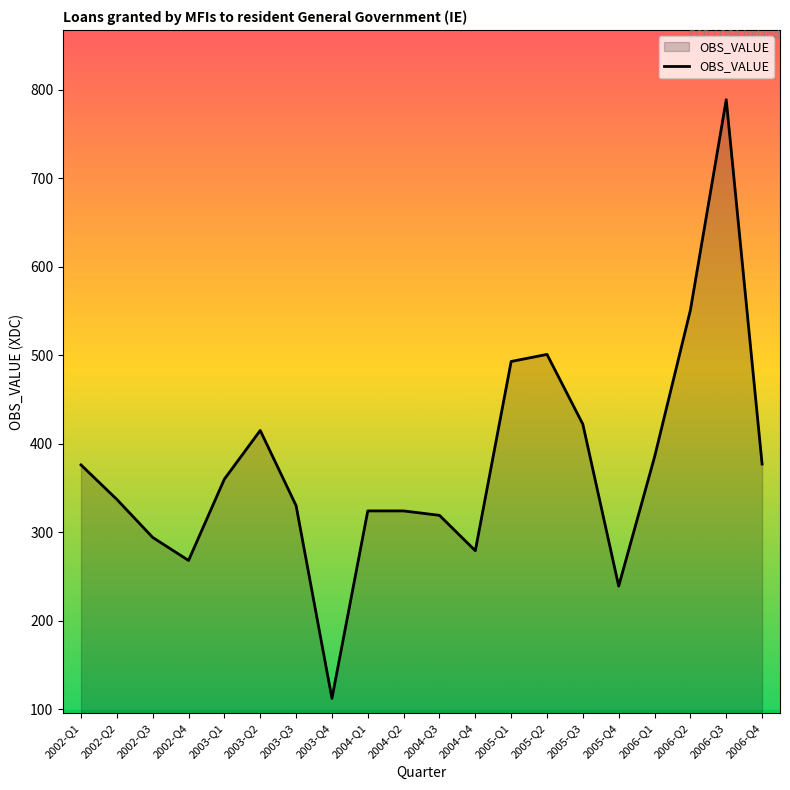

Which category has the lowest value across all series?

2003-Q4